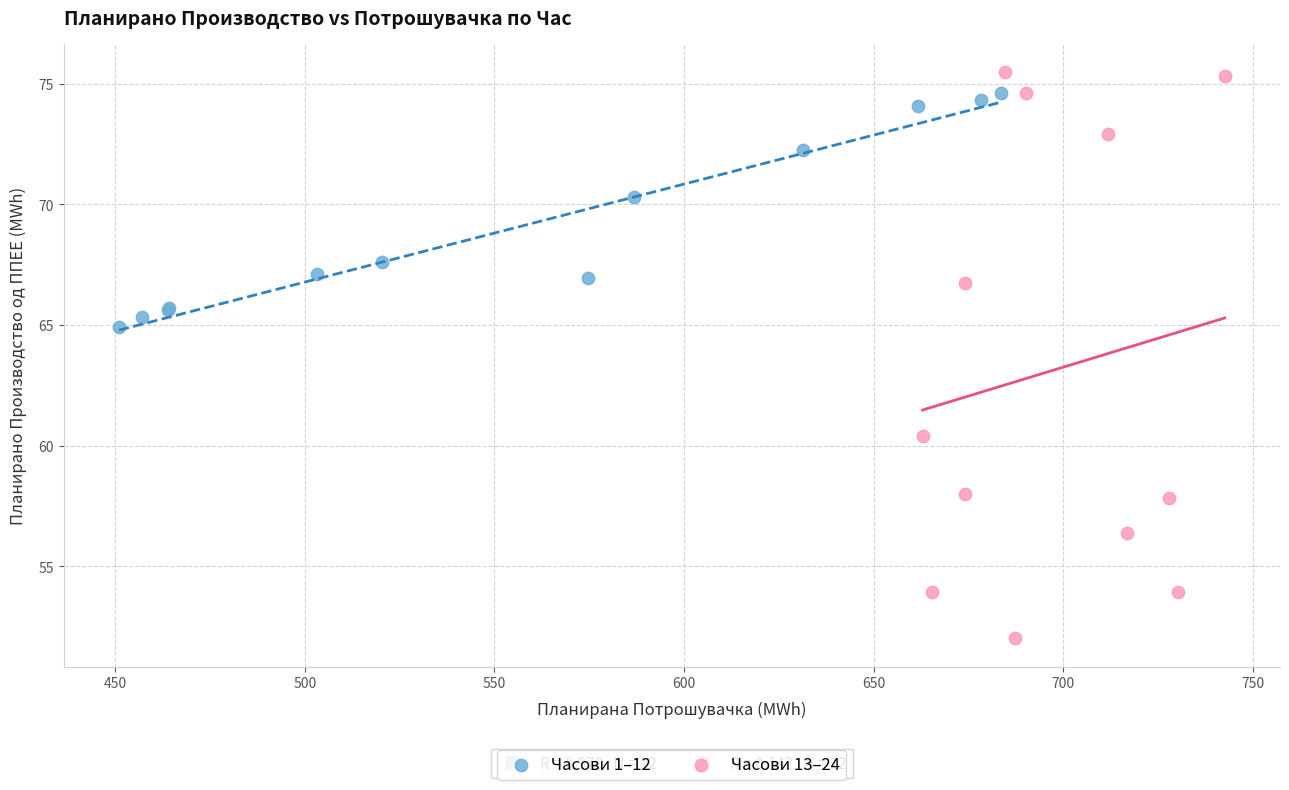

Which series contains the lowest Y value?

Часови 13–24